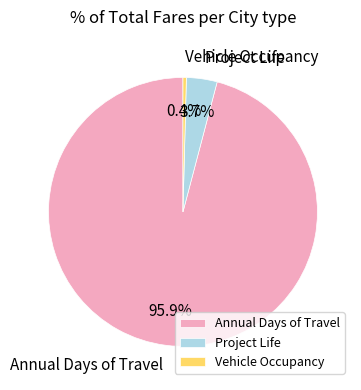

Is there any slice that represents more than half of the pie?

Yes